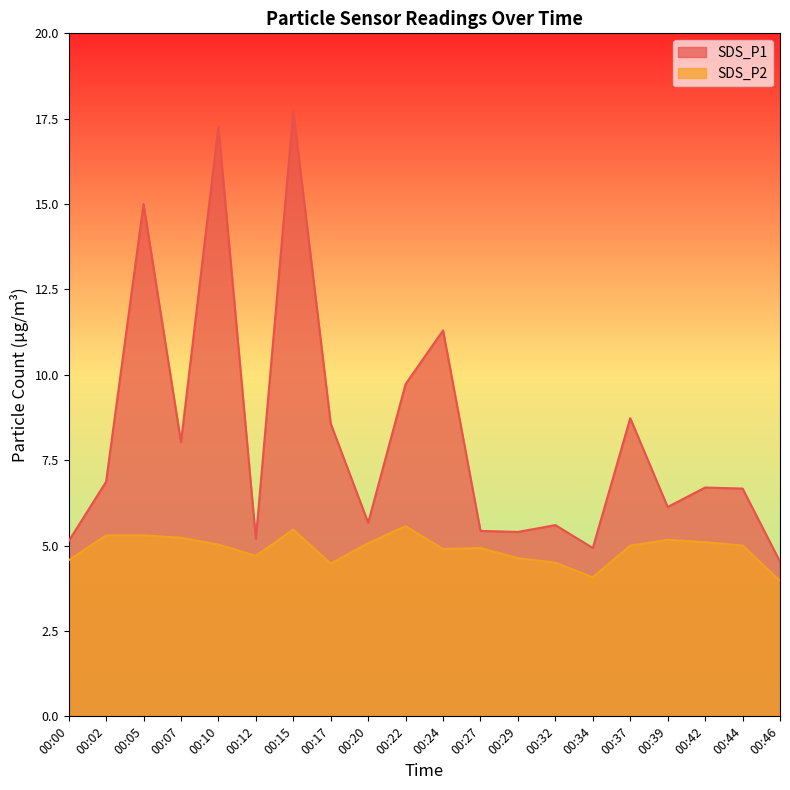

What is the average value of the SDS_P2 series?

4.9